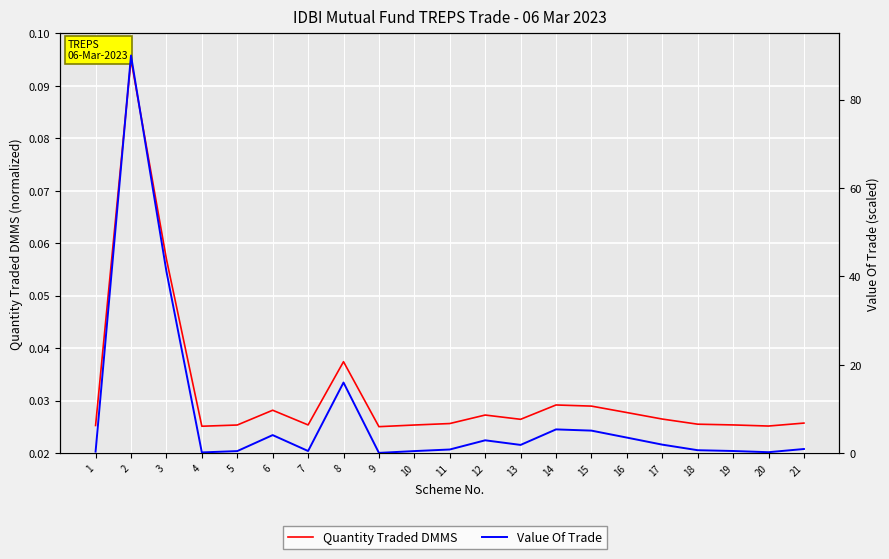

How many categories are shown in the chart?

21